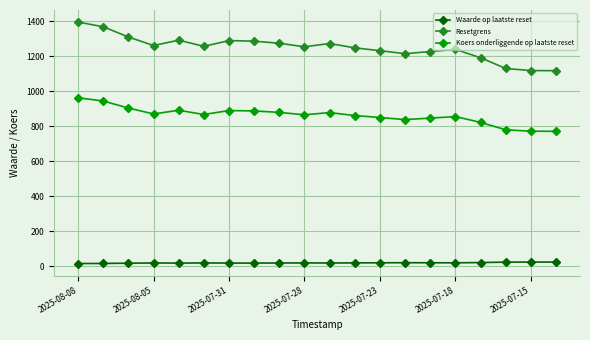

Is this an area chart (filled region under the line)?

No